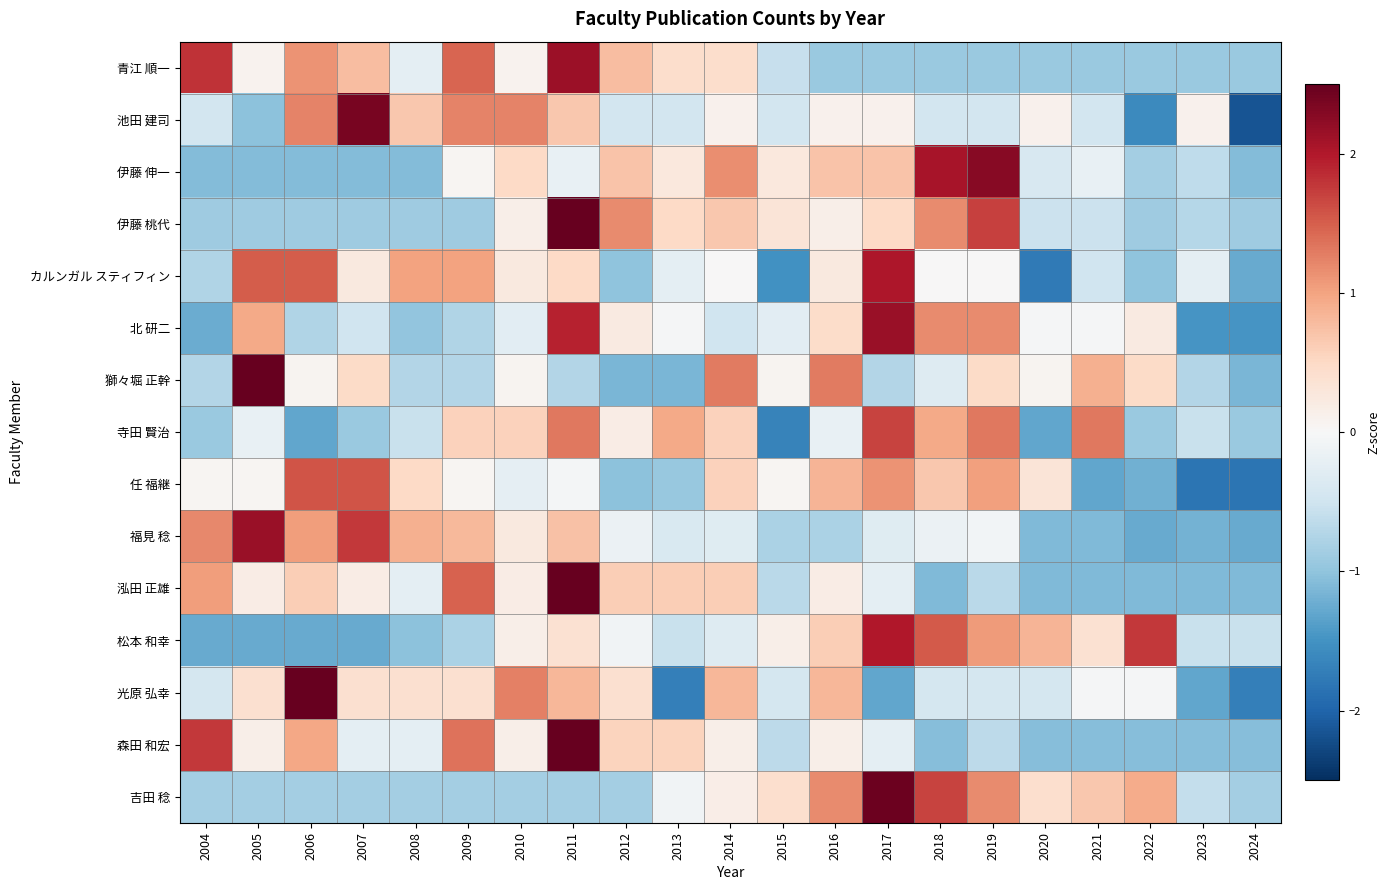

Which category has the highest value across all series?

2005